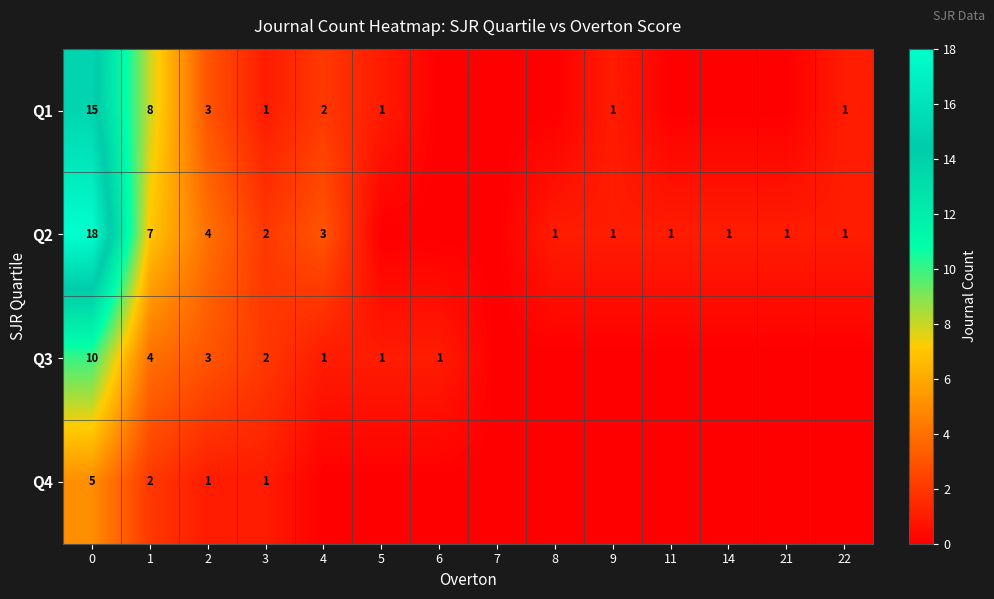

Is the value of Q3 at 1 greater than the value of Q1 at 2?

Yes